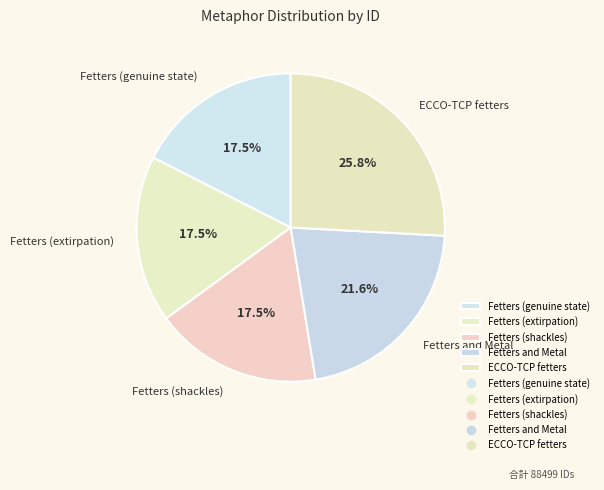

The Fetters and Metal slice represents 22% of the pie. True or false?

True